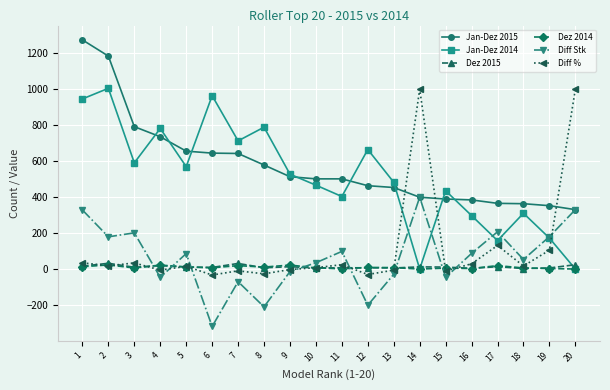

At which category does Diff Stk reach its first local peak?

3